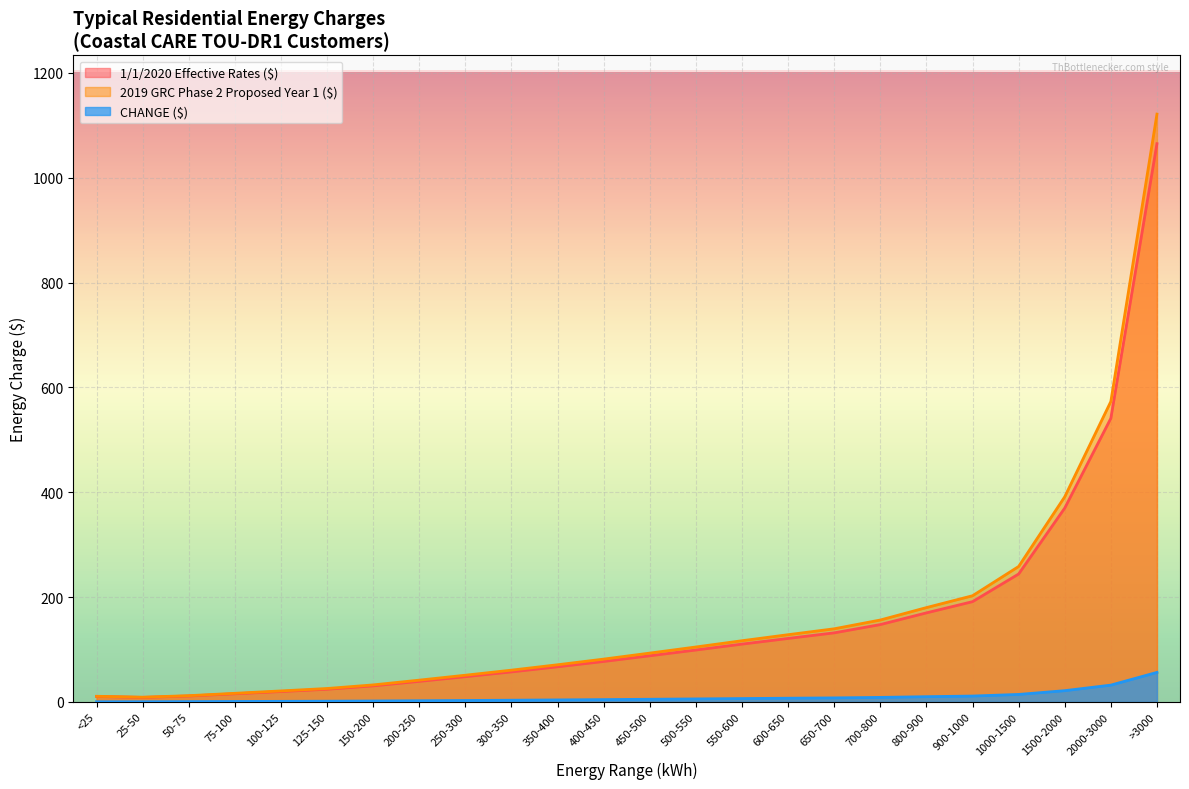

Is the value of 1/1/2020 Effective Rates ($) at 450-500 greater than the value of CHANGE ($) at 300-350?

Yes